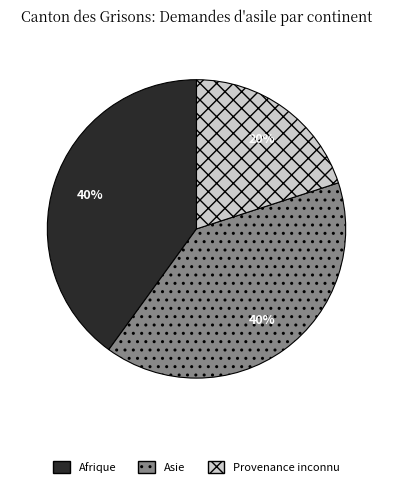

Combined, do Asie and Provenance inconnu account for over 50%?

Yes